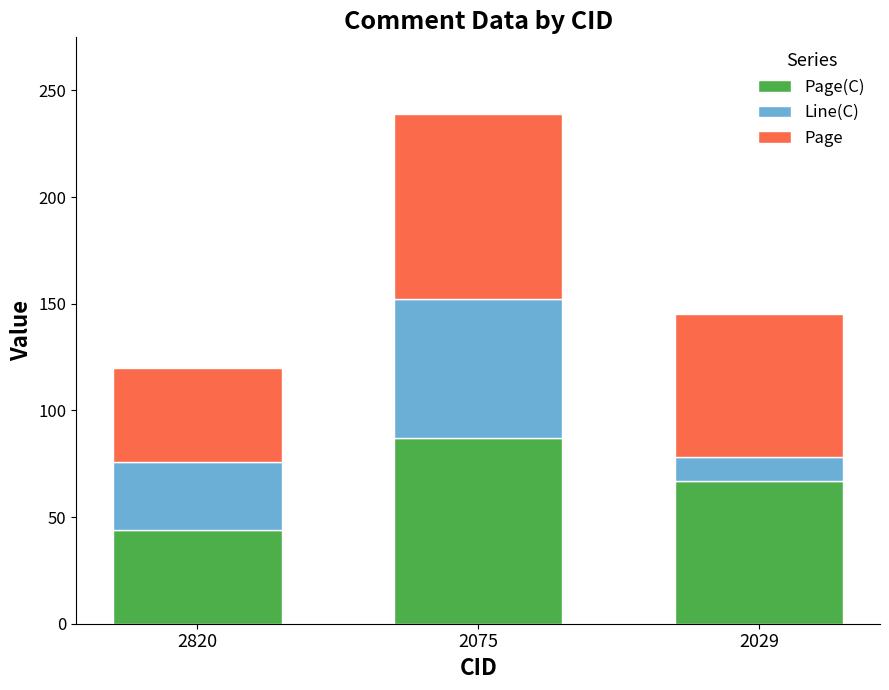

What is the total value across all series at 2820?

120